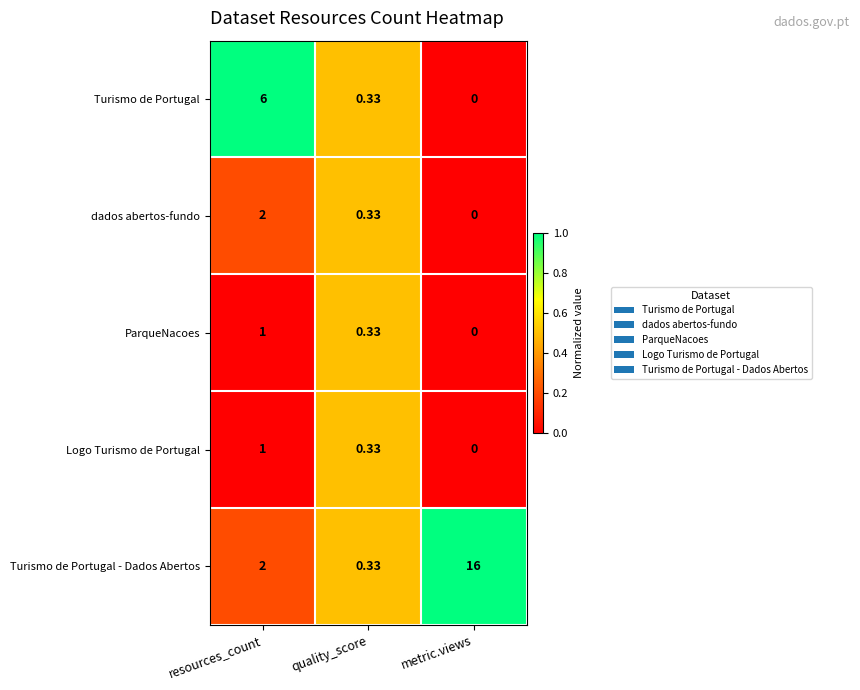

At which label is dados abertos-fundo closest to 1?

quality_score